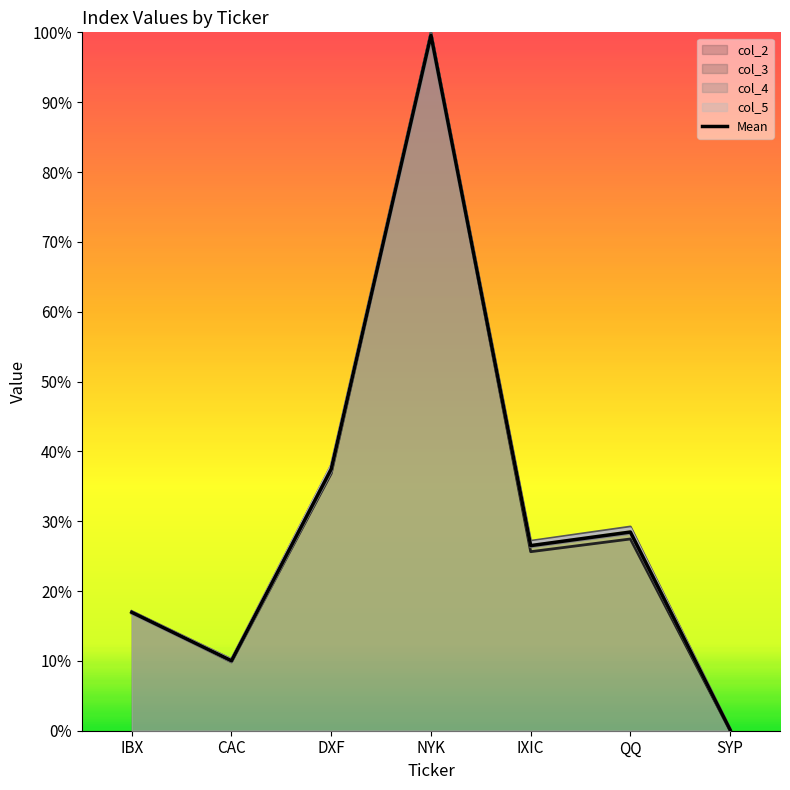

True or false: the data shows 0.2 at CAC.

False